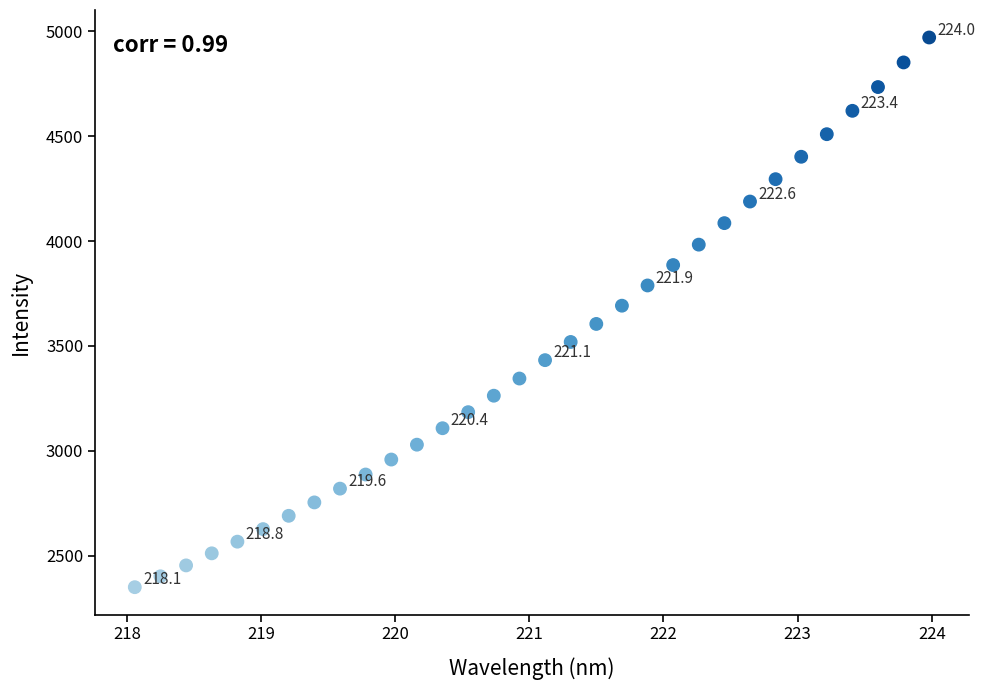

What is the range of X values (max minus min)?

5.9